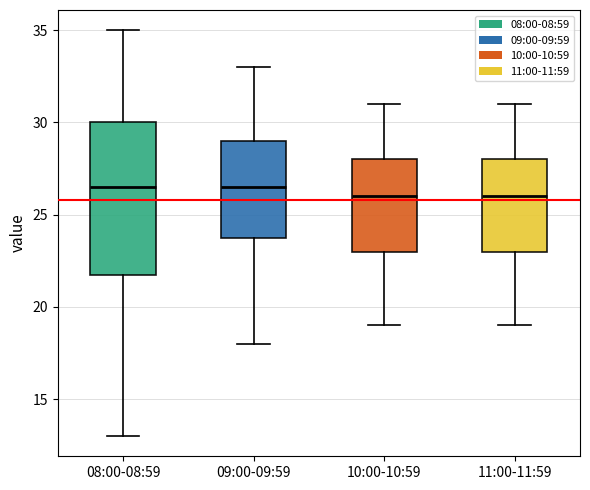

Reading left to right, read every box against the y-axis: the position of its median line, the range the box covers, and the ends of its whiskers. The values are not printed on the chart, so give them approximately, as read against the axis.

08:00-08:59: median 26.5, box 22.0 to 30.0, whiskers 13.0 to 35.0
09:00-09:59: median 26.5, box 24.0 to 29.0, whiskers 18.0 to 33.0
10:00-10:59: median 26.0, box 23.0 to 28.0, whiskers 19.0 to 31.0
11:00-11:59: median 26.0, box 23.0 to 28.0, whiskers 19.0 to 31.0